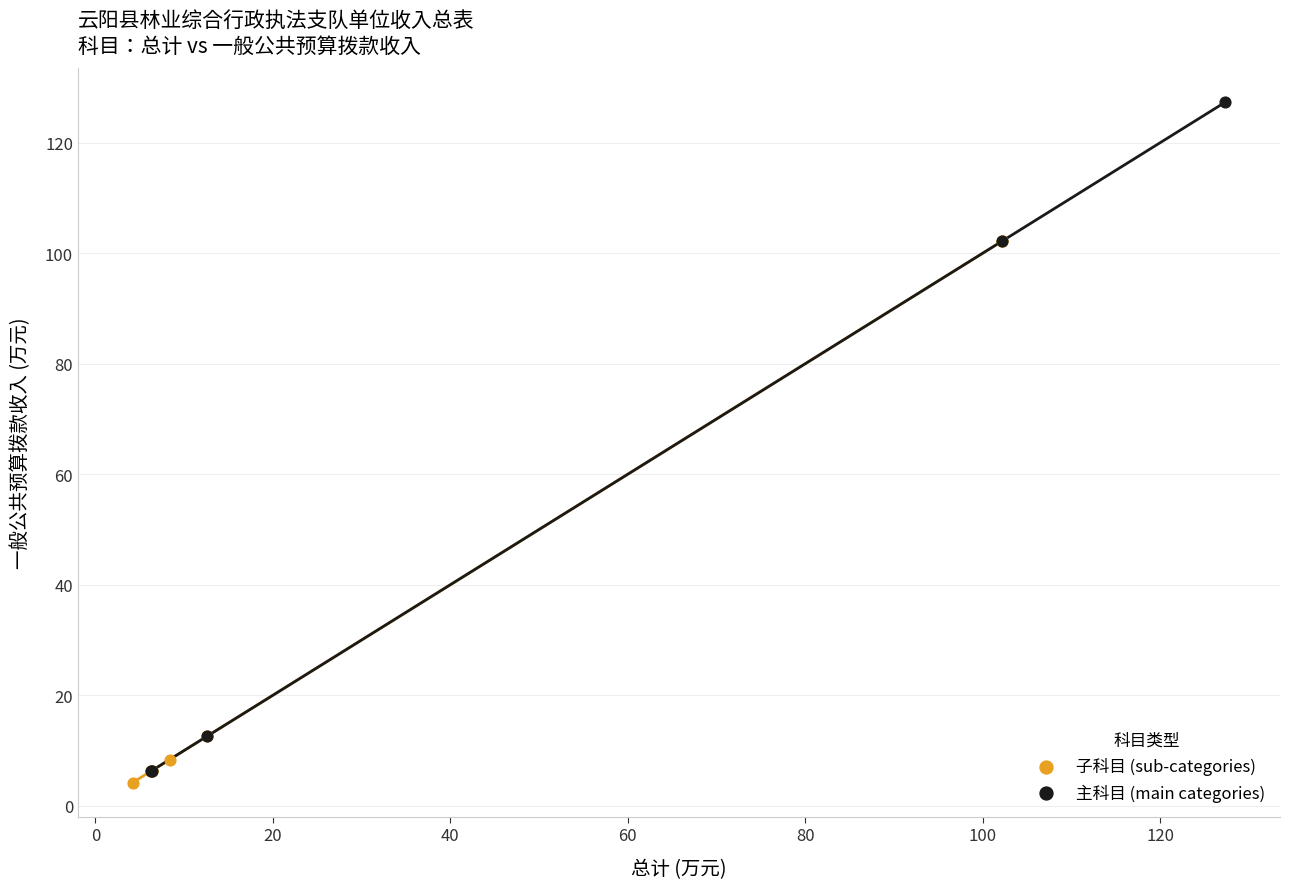

Which series has the widest spread of Y values?

主科目 (main categories)